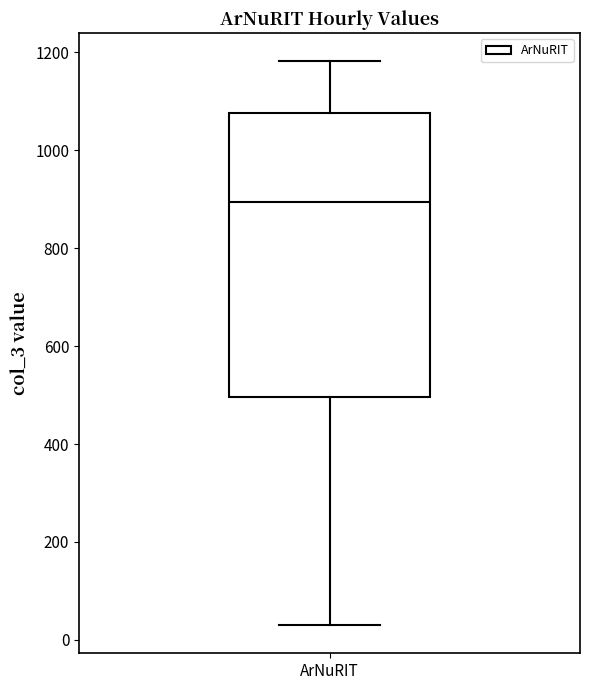

Transcribe this box plot: give where the median line is, the range the box spans, and where the two whiskers end, as read against the y-axis. The values are not printed on the chart, so give them approximately, as read against the axis.

median 900, box 500 to 1080, whiskers 40 to 1180